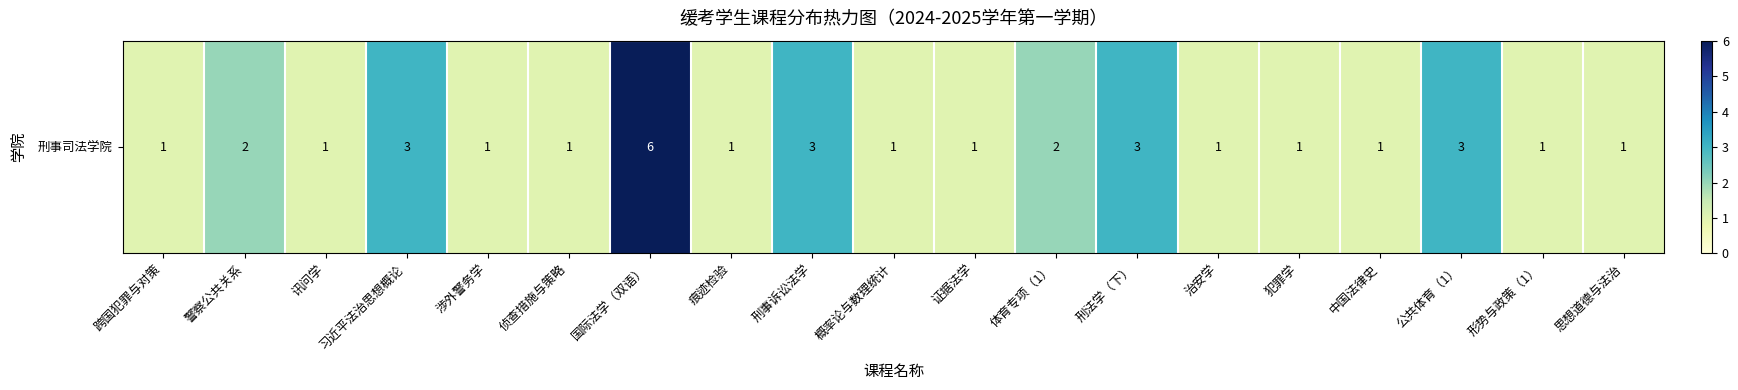

What is the change in value from 跨国犯罪与对策 to 体育专项（1）?

+1